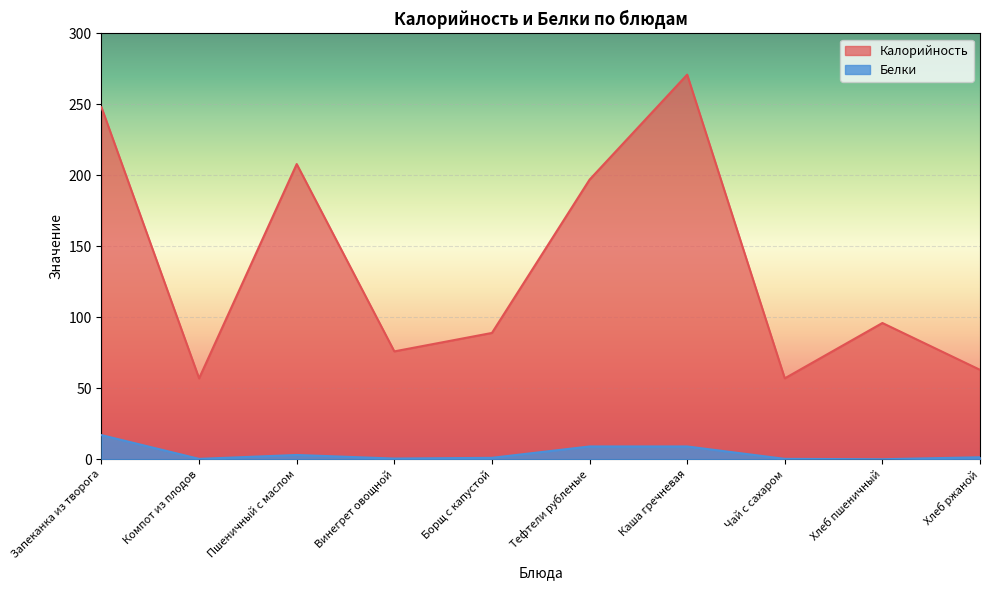

What is the difference between the Калорийность values at Каша гречневая and Борщ с капустой?

182.0